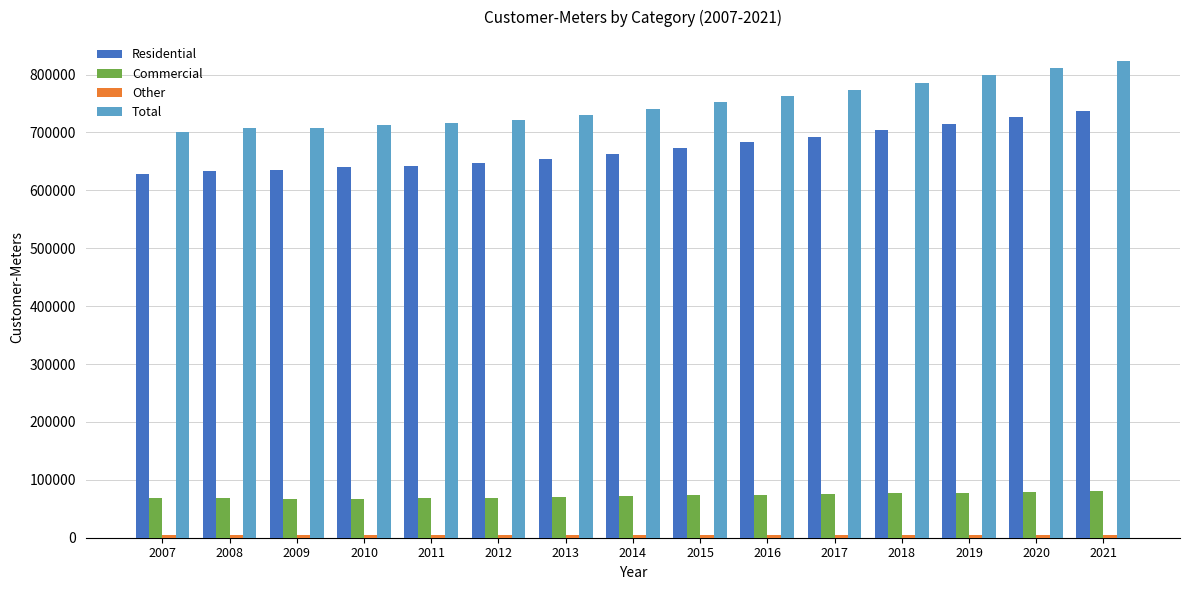

The value of Residential at 2007 is 627934.4. True or false?

True